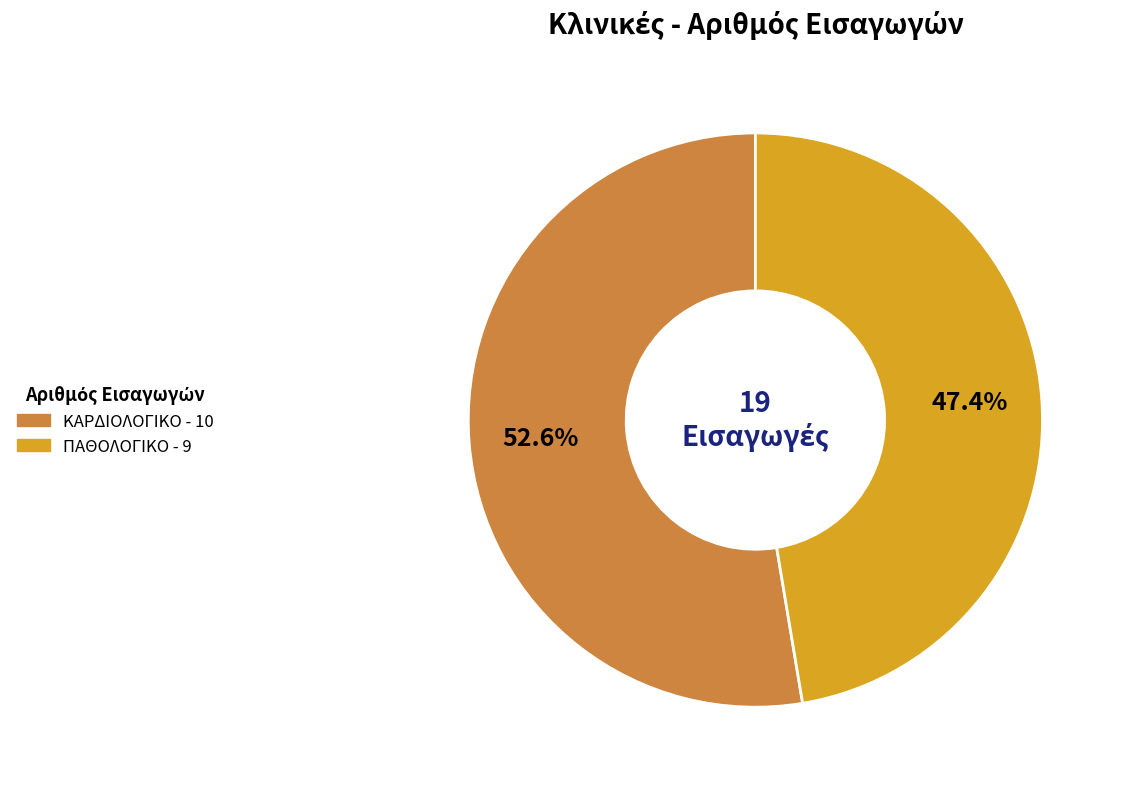

To the nearest percent, what is the average slice percentage?

50%